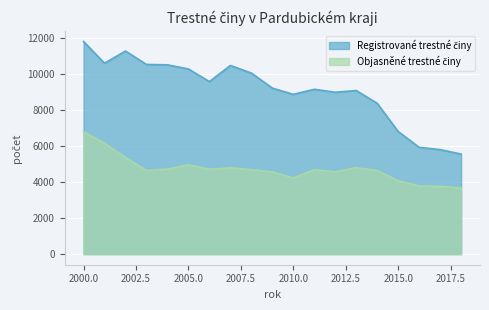

What are all the series names shown in the legend?

Registrované trestné činy, Objasněné trestné činy